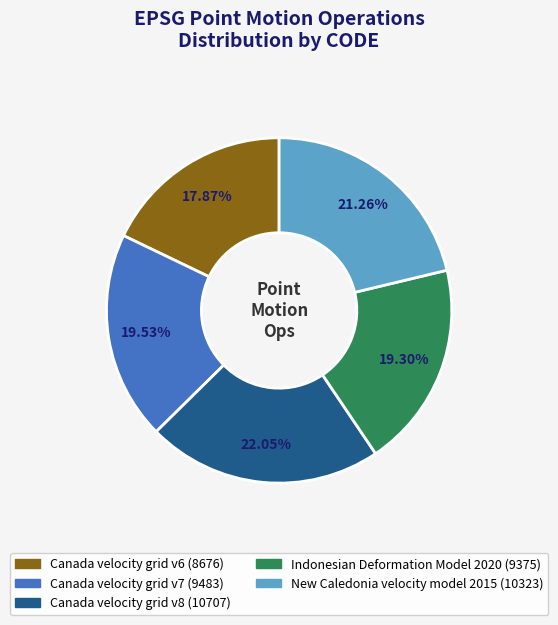

What percentage do Canada velocity grid v7 and Canada velocity grid v8 together represent?

41.6%